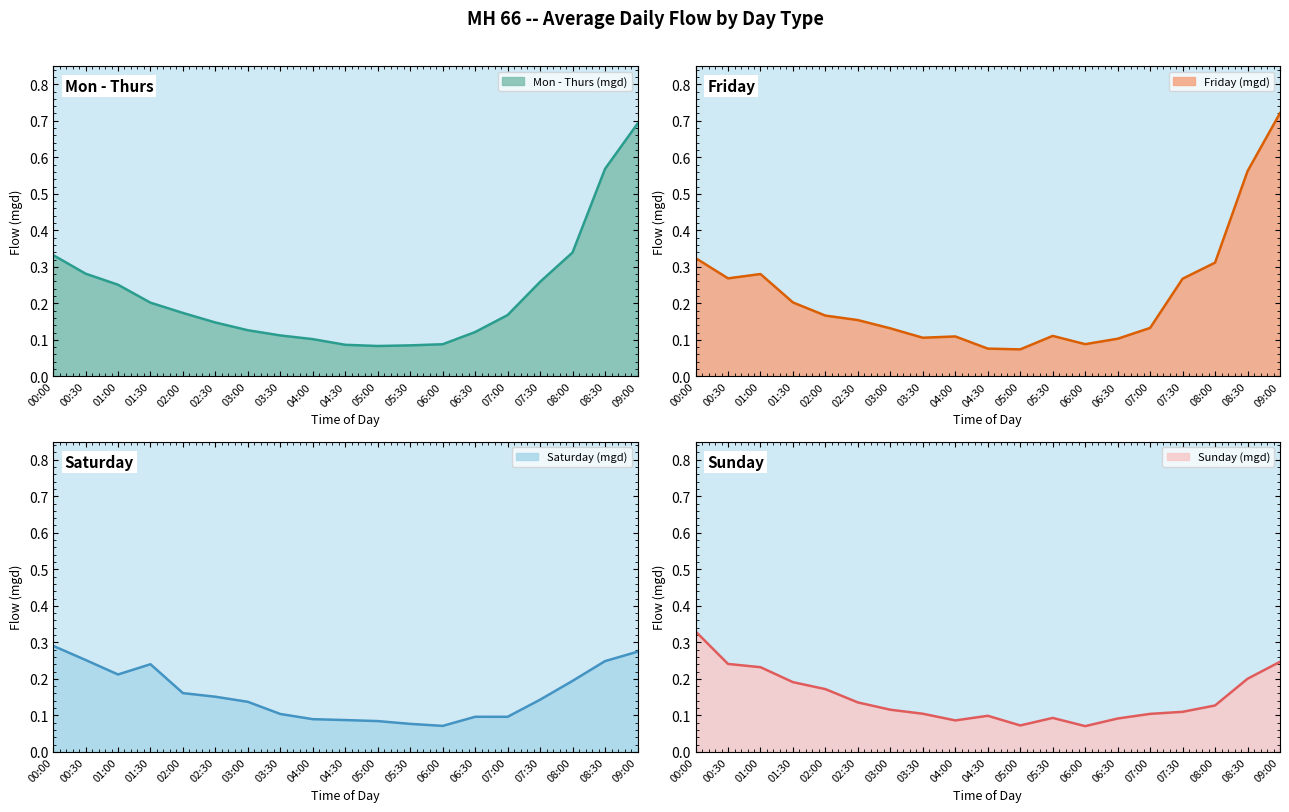

The value of Mon - Thurs (mgd) at 02:00 is 0.3. True or false?

False